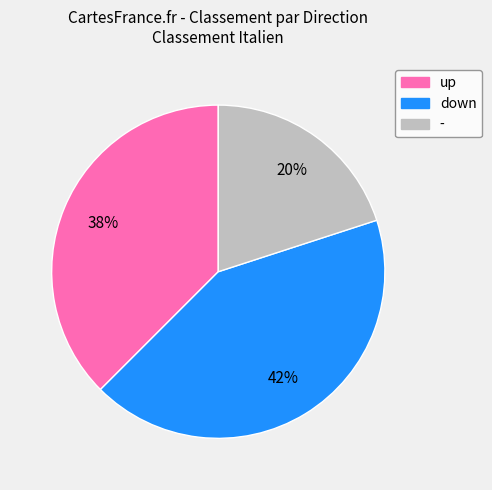

What is the smallest slice in the pie chart?

-